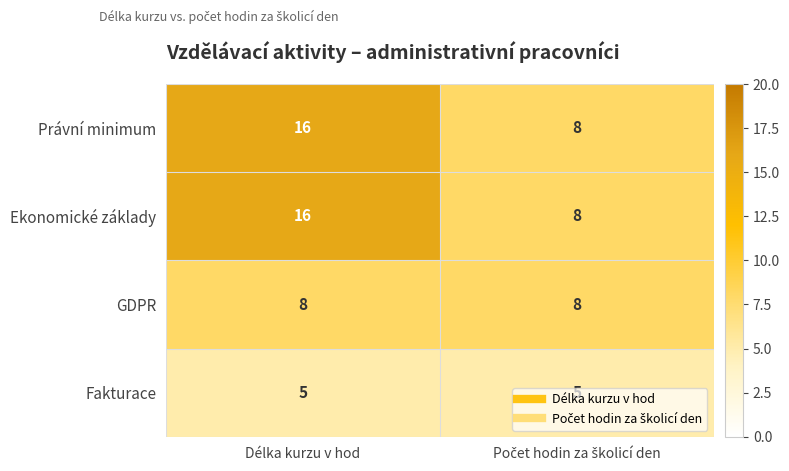

What is the sum of all Právní minimum values?

24